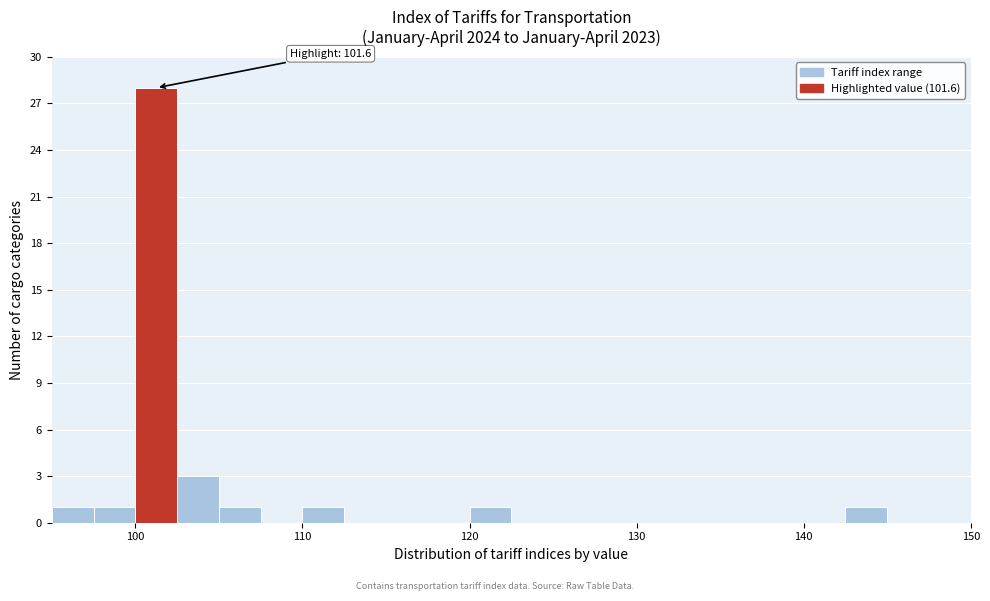

Read against the x-axis, roughly where is the centre of the tallest bar?

101